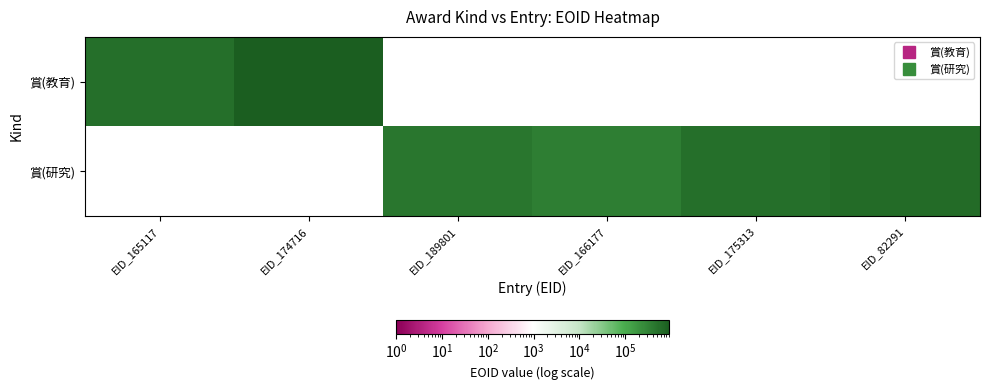

At which category does the chart reach its minimum across all series?

EID_189801